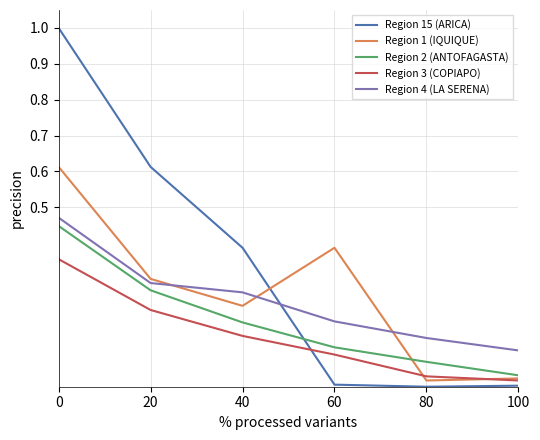

Count the number of data series in this chart.

5